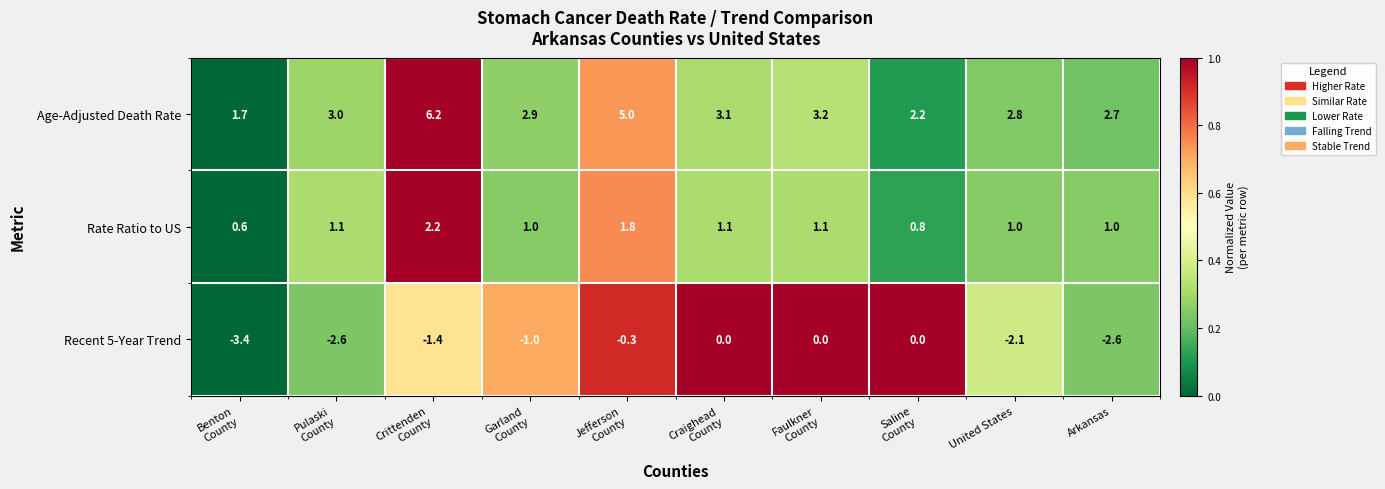

The value of Rate Ratio to US at Arkansas is 1.0. True or false?

True